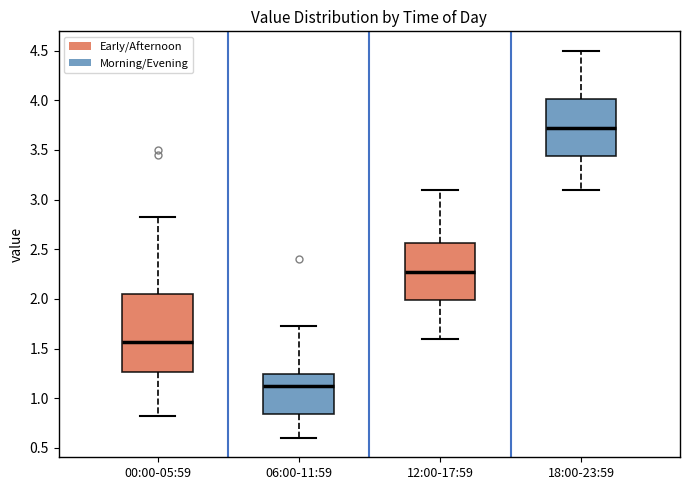

Which box has the lowest median line?

06:00-11:59